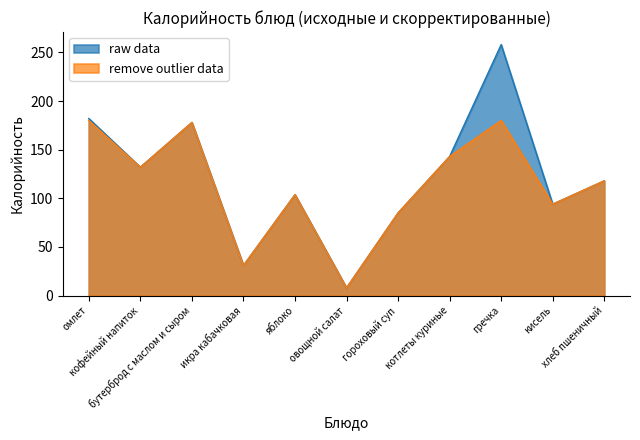

What is the smallest value displayed?

8.0